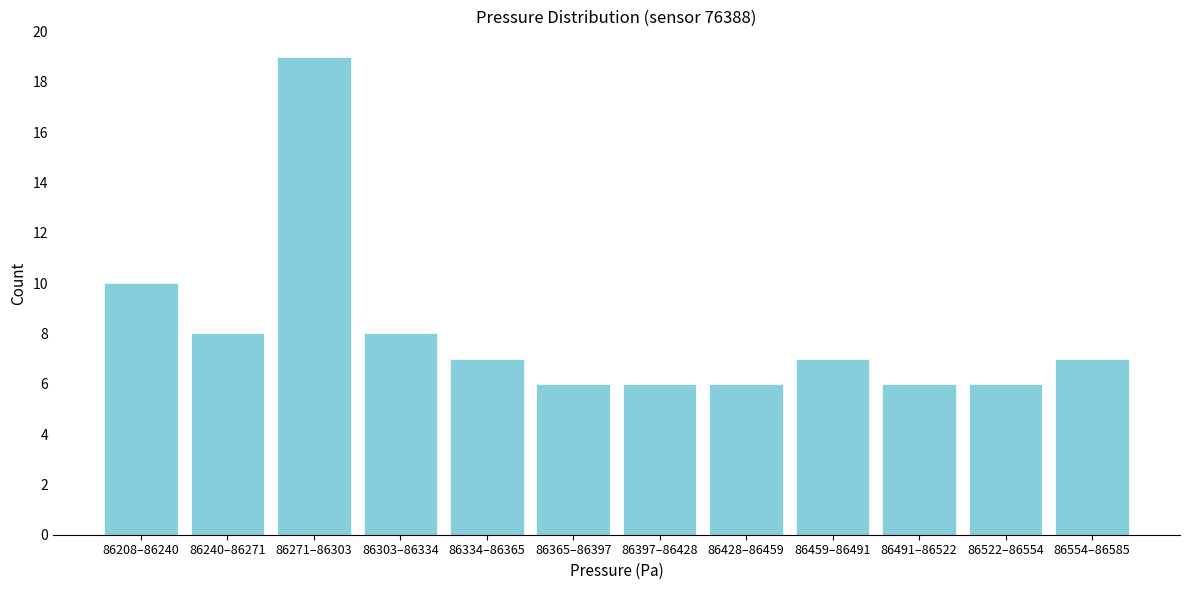

Reading right to left, what are all the values shown in this chart?

86554–86585=7	86522–86554=6	86491–86522=6	86459–86491=7	86428–86459=6	86397–86428=6	86365–86397=6	86334–86365=7	86303–86334=8	86271–86303=19	86240–86271=8	86208–86240=10